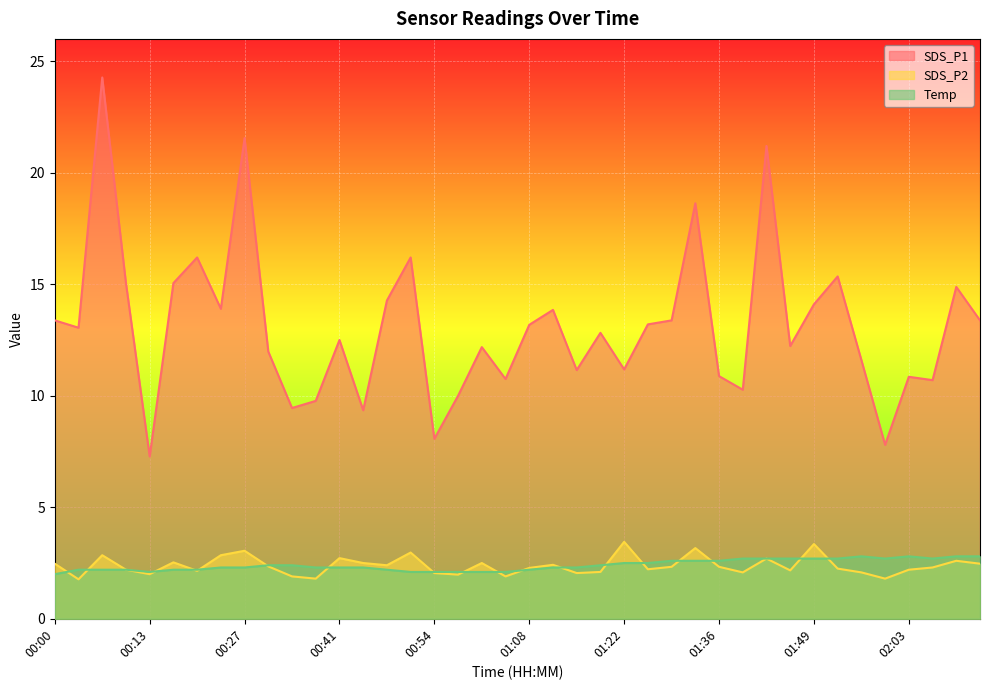

Which category has the highest value in the Temp series?

01:56